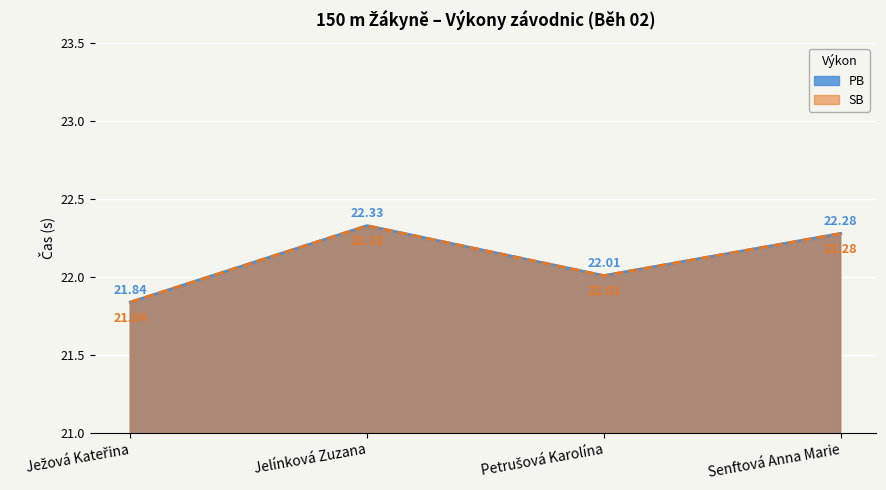

List the series in order of their peak value, highest first.

PB, SB